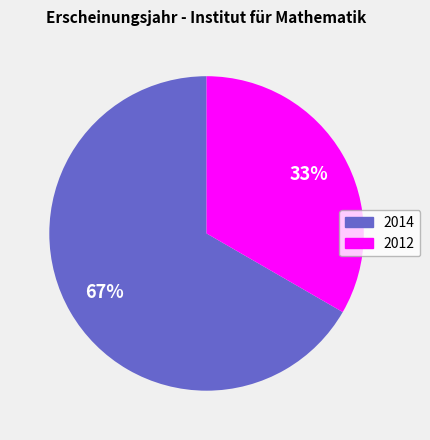

Does any single category account for the majority?

Yes